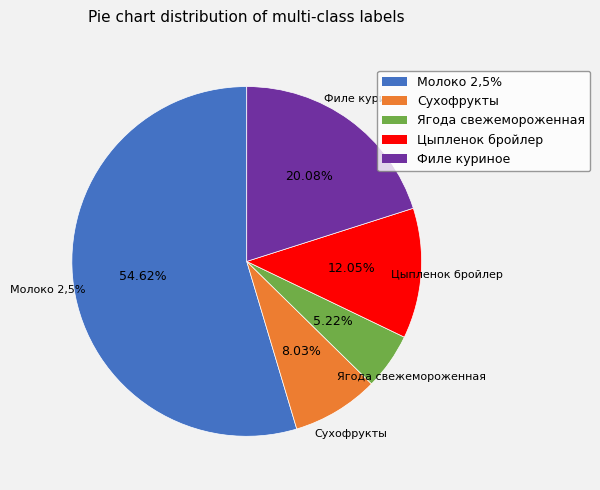

How many slices are in this pie chart?

5